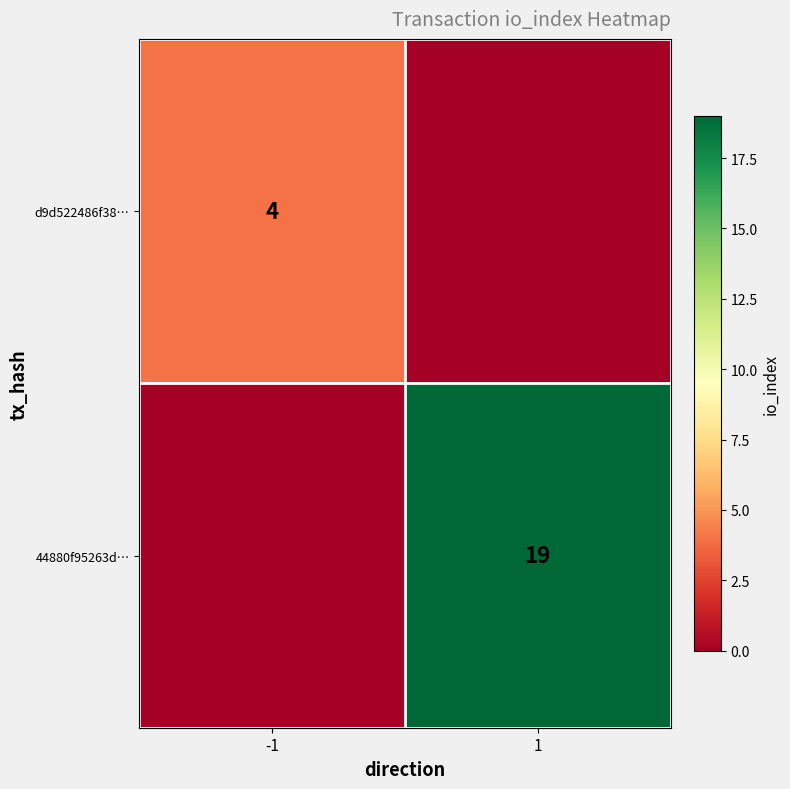

True or false: d9d522486f38… has a value of 1 at -1.

False